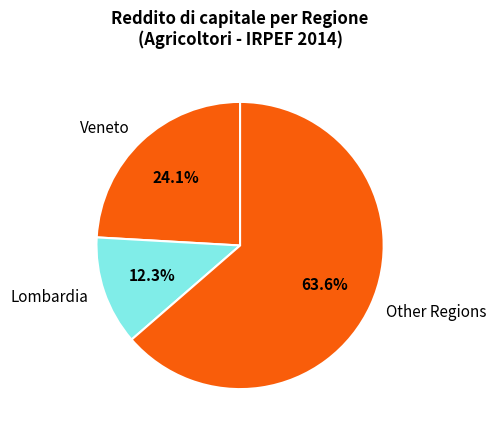

Is Veneto the majority of the pie?

No